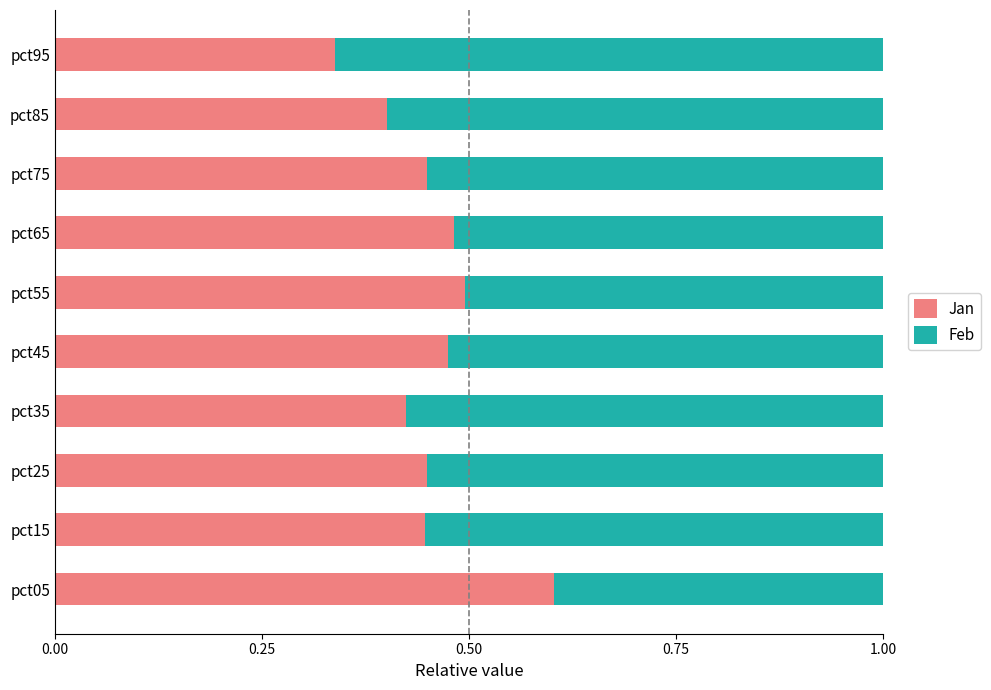

At which label is Jan closest to 0?

pct95